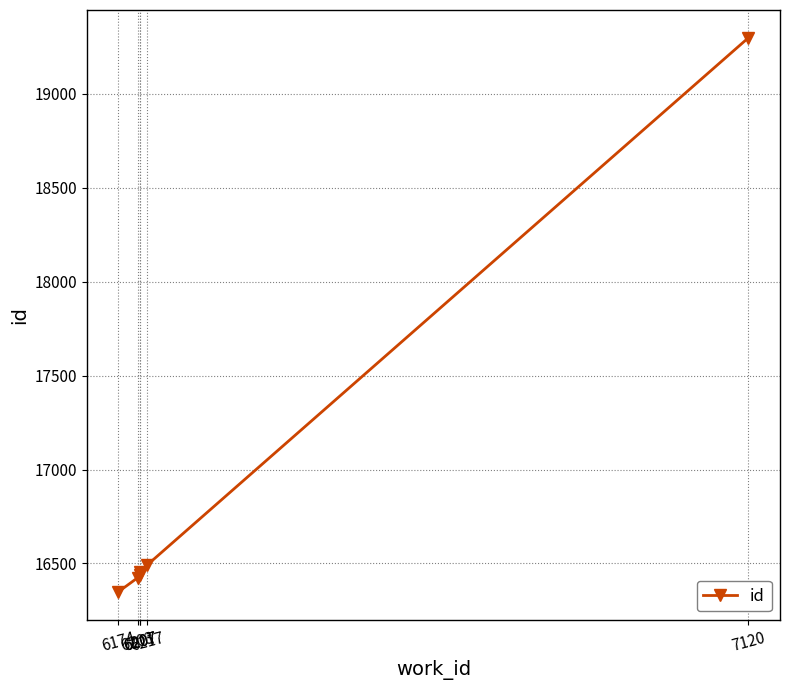

Reading right to left, what are all the values shown in this chart?

19299	16491	16452	16441	16424	16349